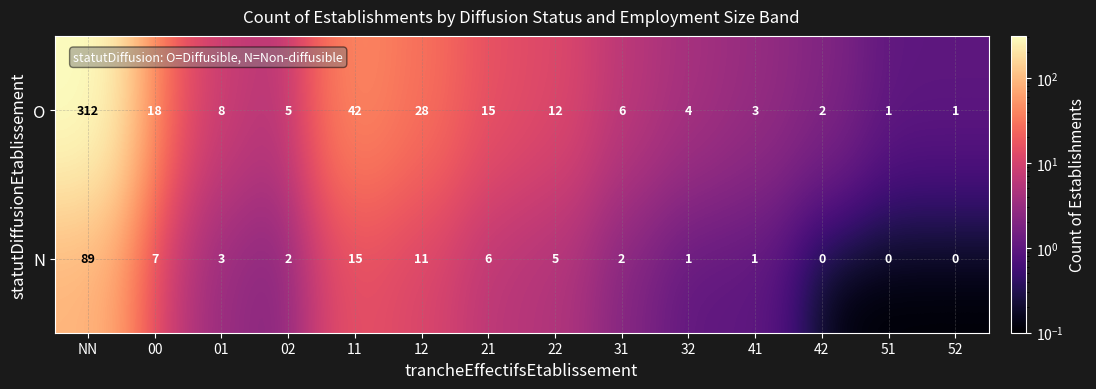

Which series has the widest spread of values?

O